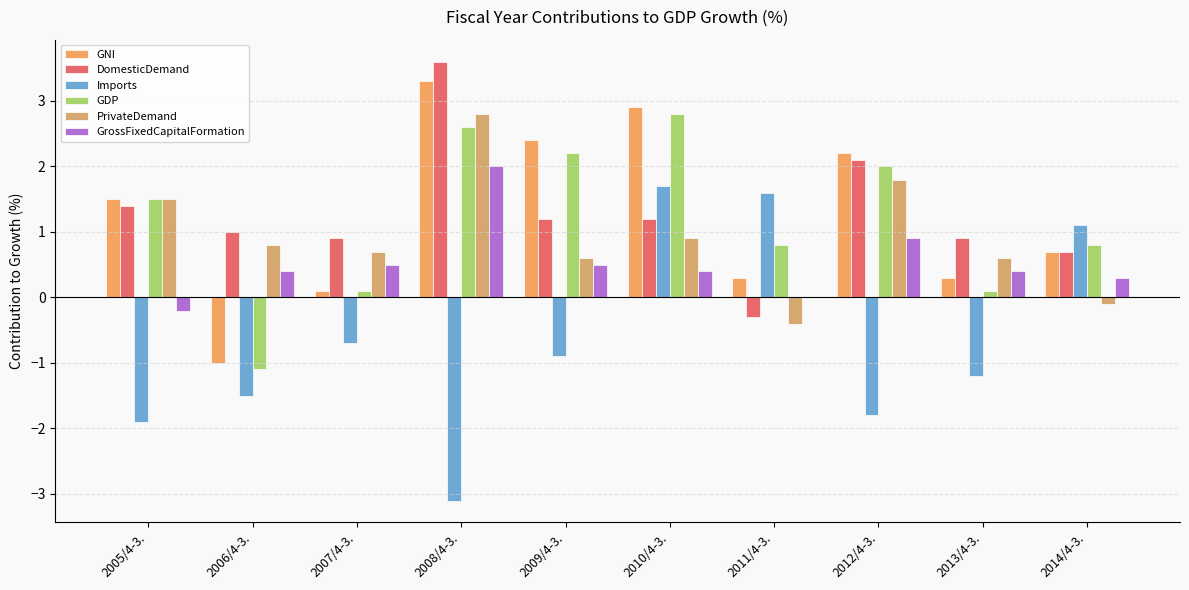

Read the GNI value at 2012/4-3..

2.2